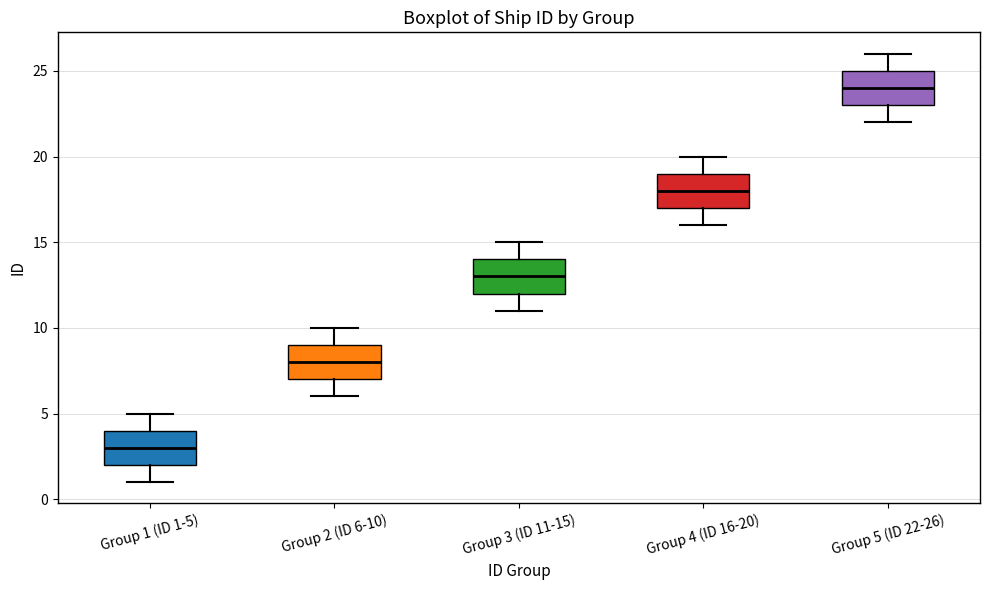

Which box's median line is the highest?

Group 5 (ID 22-26)